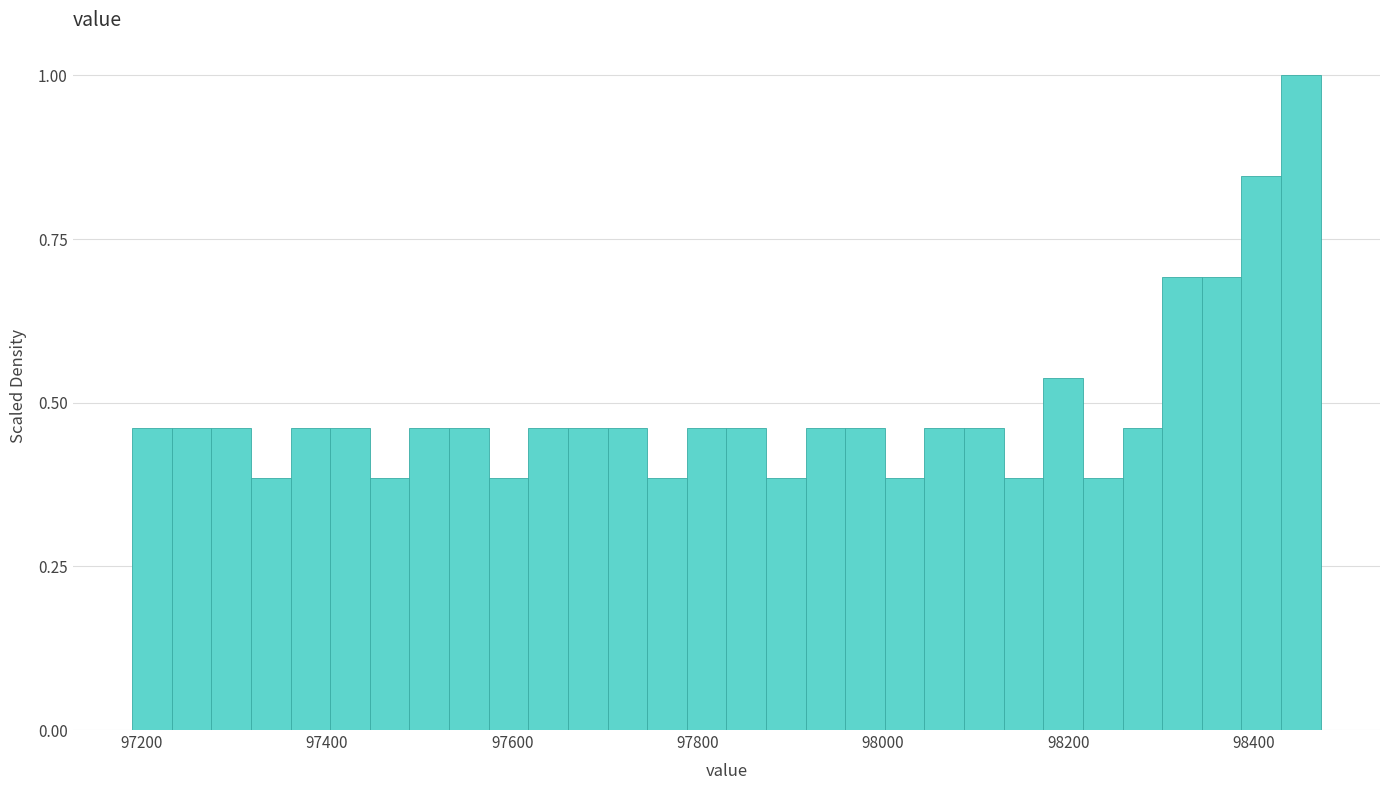

Read against the x-axis, roughly where is the centre of the tallest bar?

98460